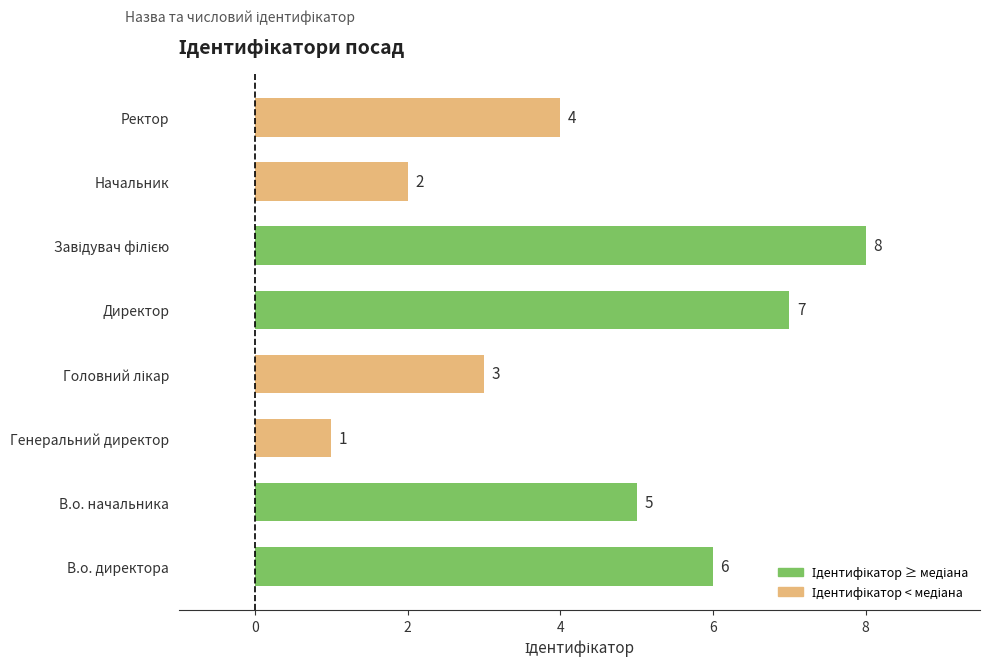

How many series are shown in this chart?

1